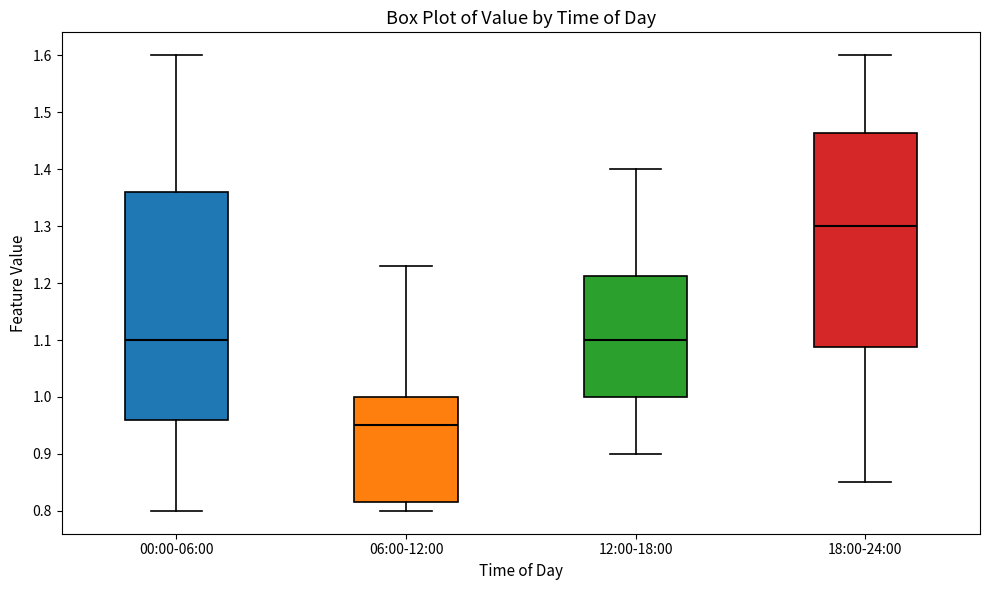

Reading left to right, read every box against the y-axis: the position of its median line, the range the box covers, and the ends of its whiskers. The values are not printed on the chart, so give them approximately, as read against the axis.

00:00-06:00: median 1.10, box 0.96 to 1.36, whiskers 0.80 to 1.60
06:00-12:00: median 0.95, box 0.82 to 1.00, whiskers 0.80 to 1.23
12:00-18:00: median 1.10, box 1.00 to 1.21, whiskers 0.90 to 1.40
18:00-24:00: median 1.30, box 1.09 to 1.46, whiskers 0.85 to 1.60